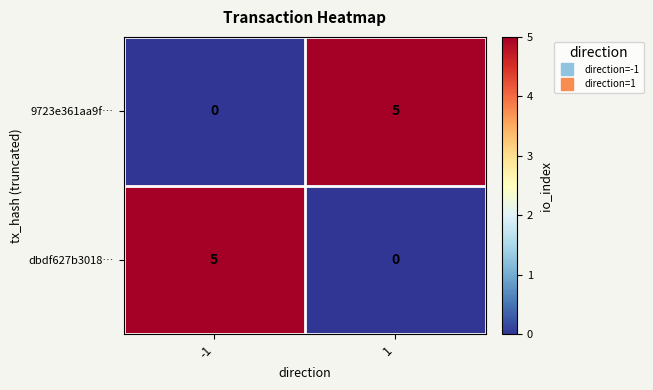

What is the difference between the highest and lowest values at 1?

5